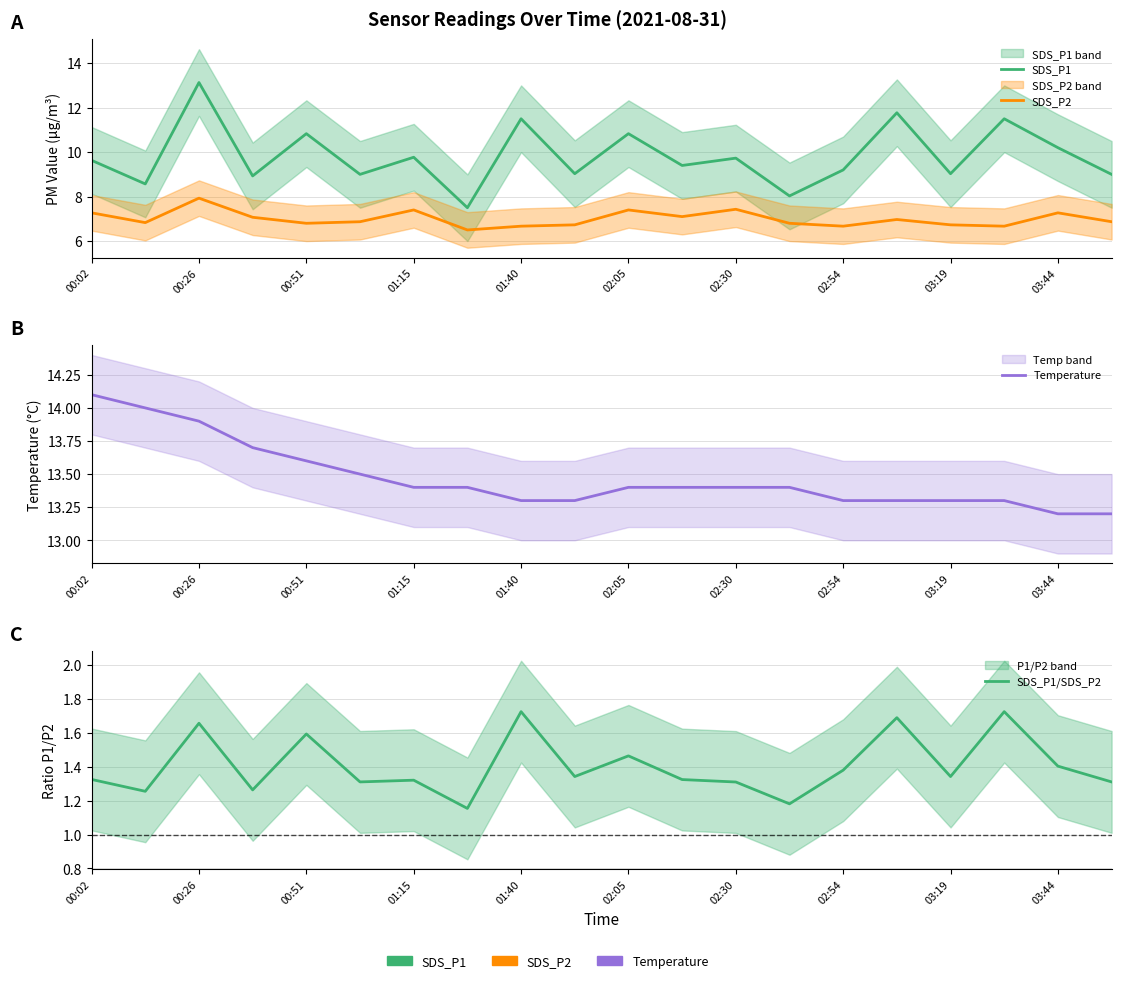

Rank the series by their maximum value, from lowest to highest.

SDS_P1/SDS_P2, SDS_P2, SDS_P1, Temperature